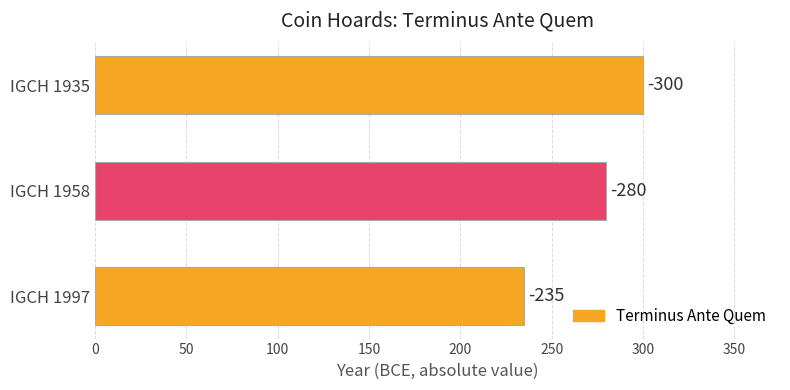

Are the bars horizontal?

Yes